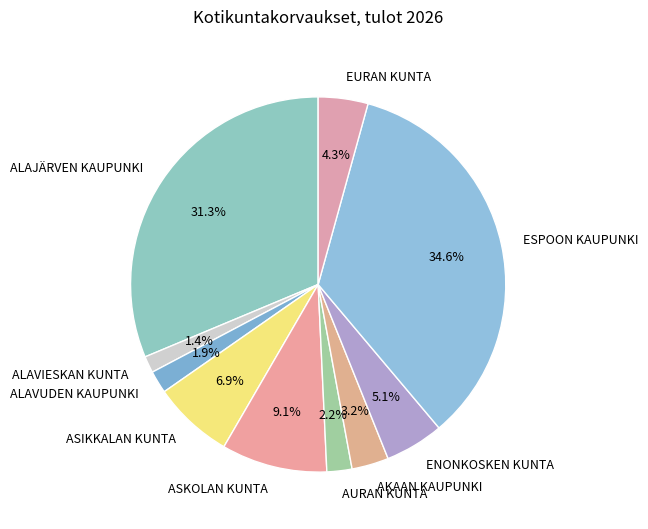

Do ALAJÄRVEN KAUPUNKI and ASIKKALAN KUNTA together represent more than half of the pie?

No